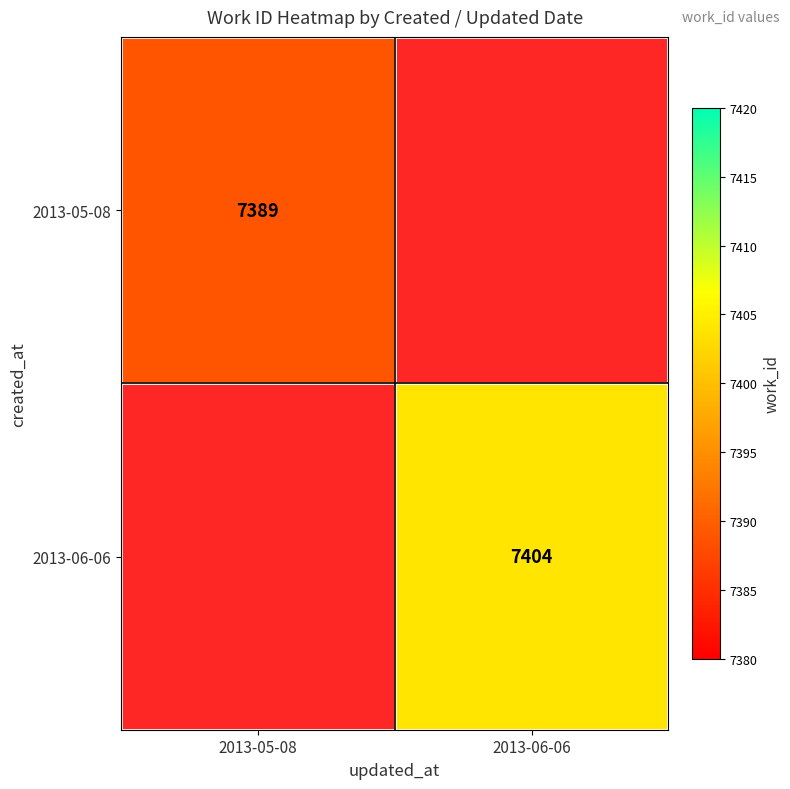

True or false: 2013-06-06 has a value of 13309 at 2013-06-06.

False